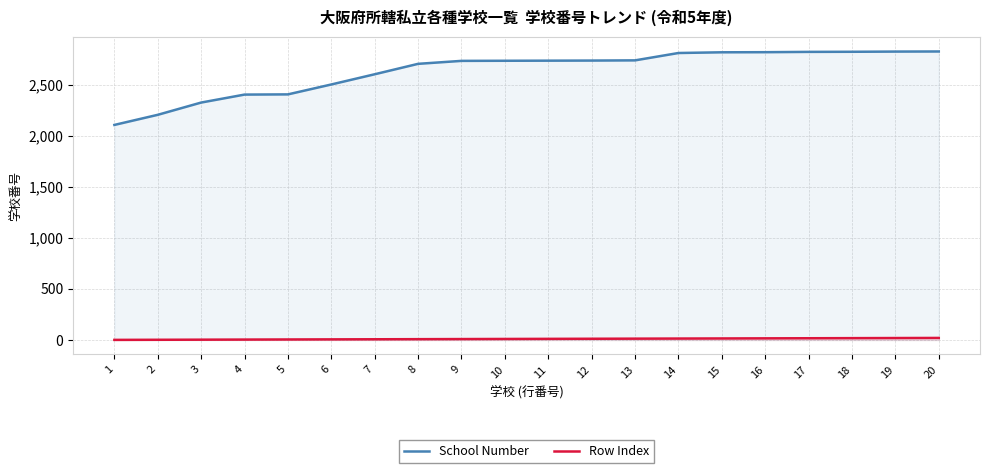

How many values in the Row Index series are below 11?

10